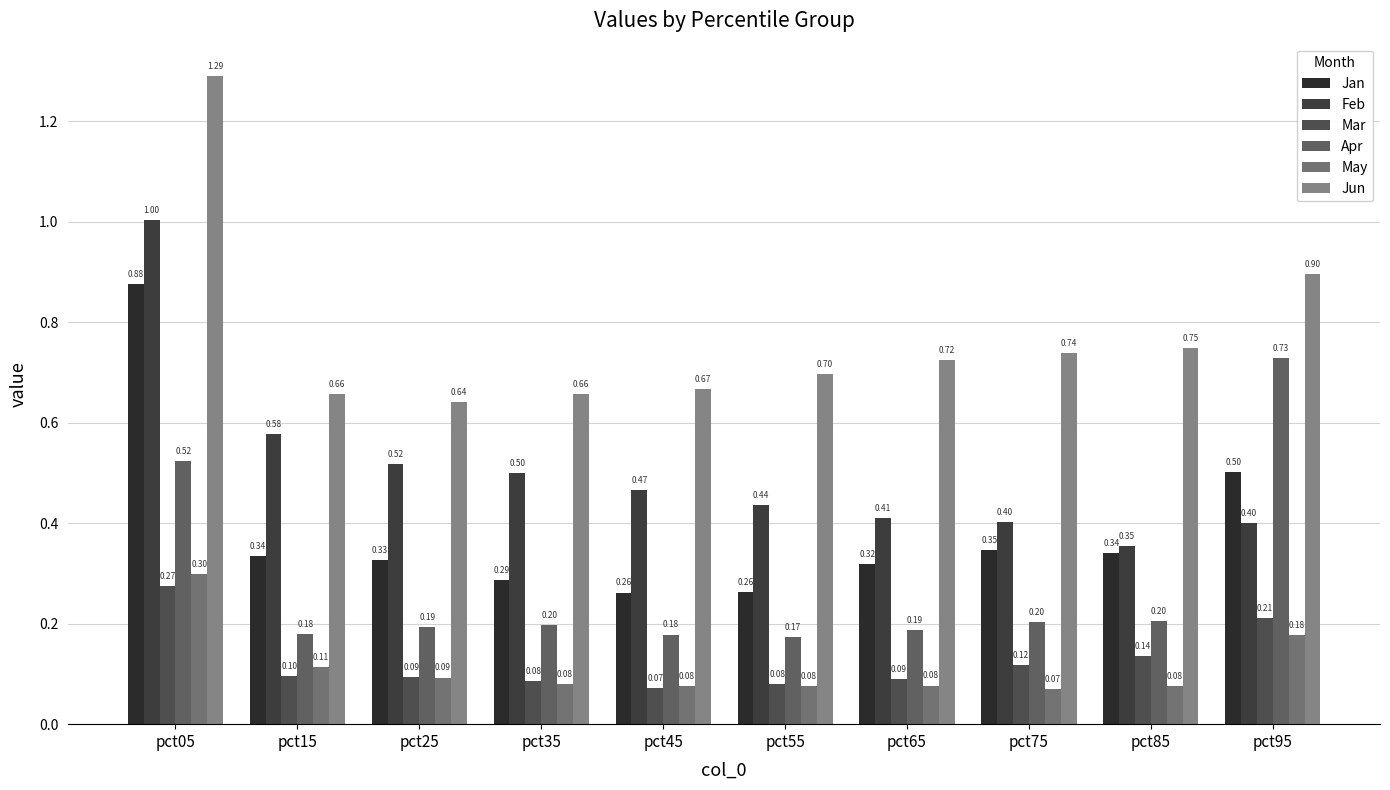

What is the greatest value displayed?

1.3